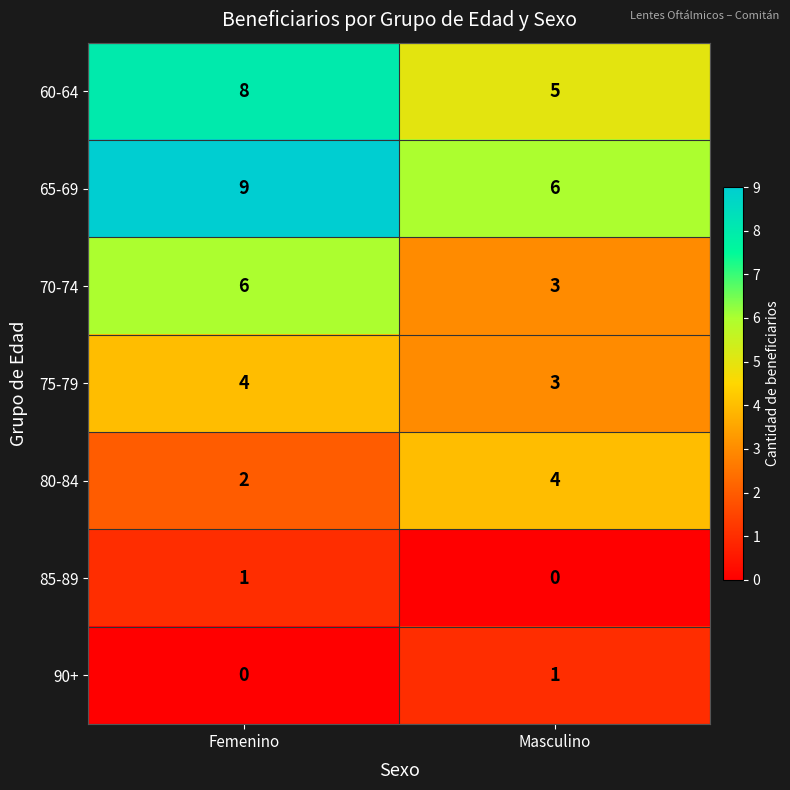

The value of 85-89 at Femenino is 1. True or false?

True